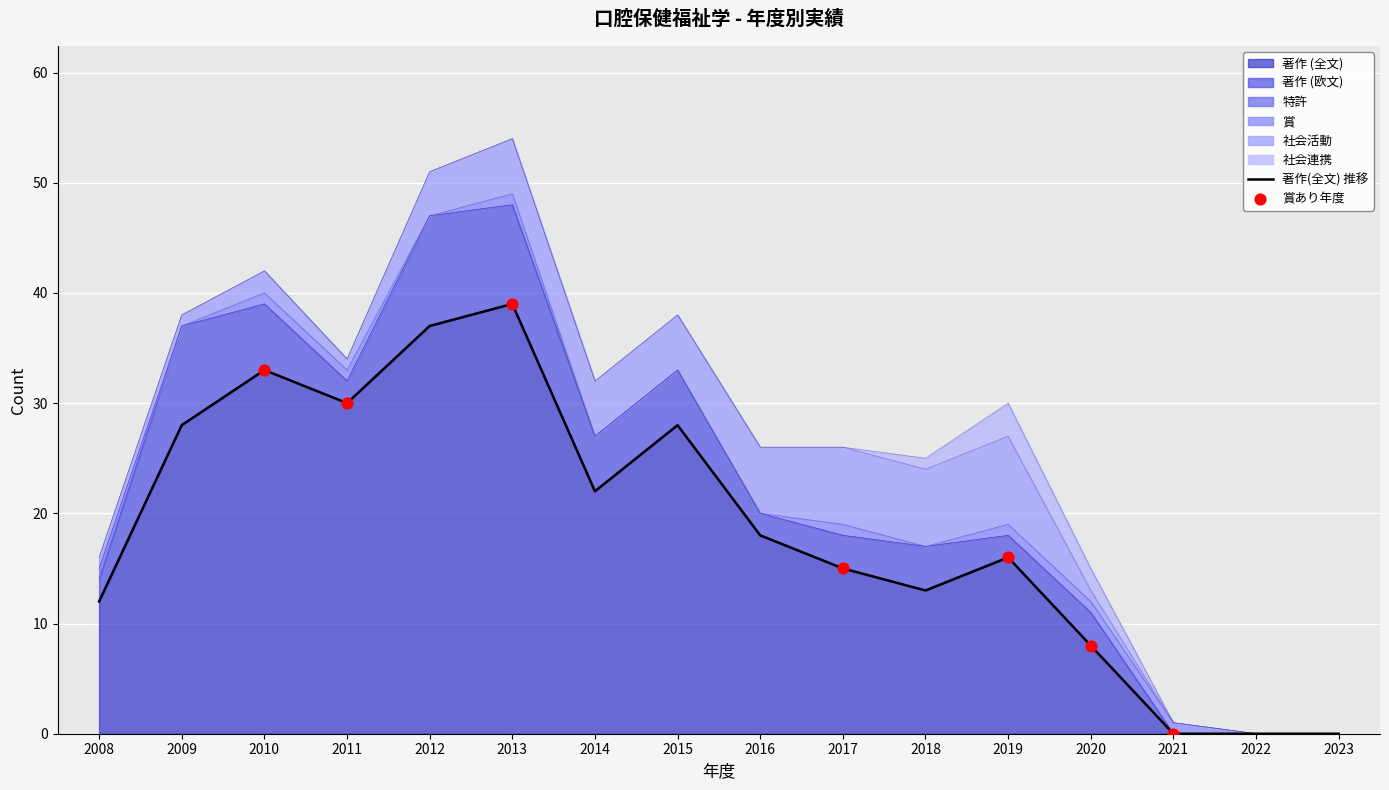

Which series has the widest spread of Y values?

著作 (全文)